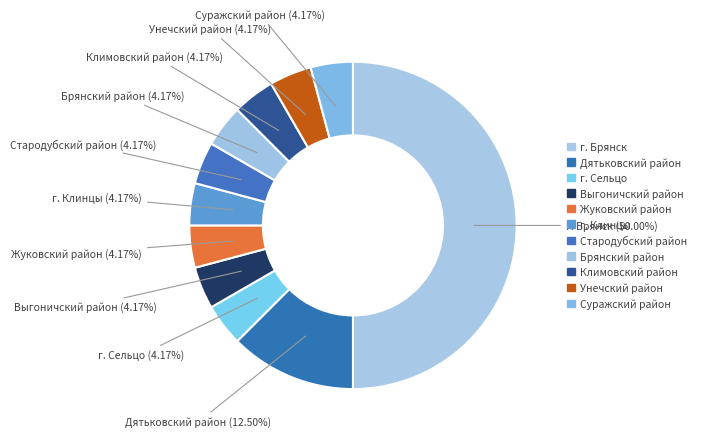

The Суражский район slice represents 4% of the pie. True or false?

True